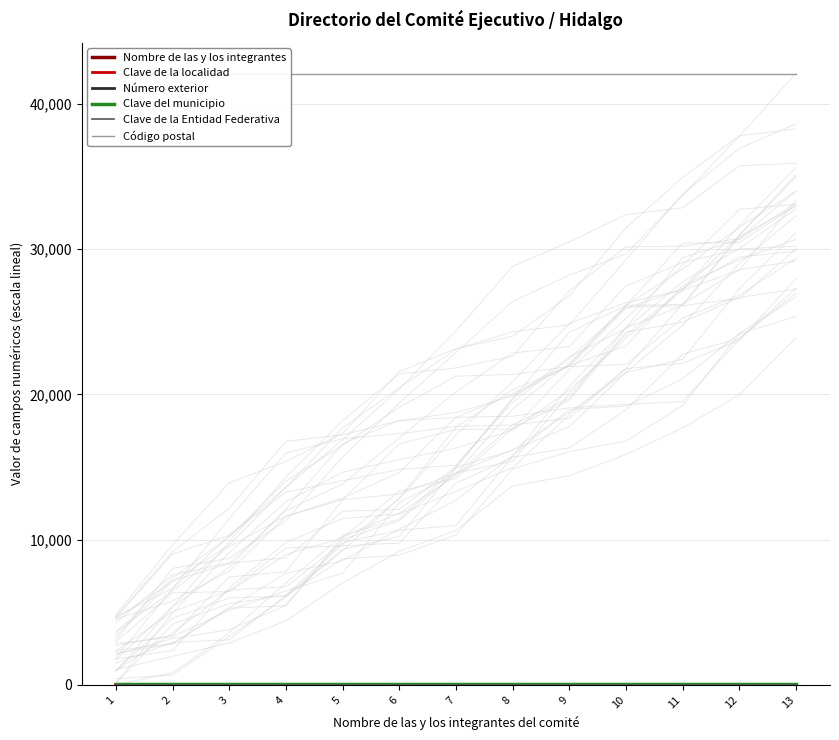

True or false: Clave del municipio has a value of 24 at 13.

False